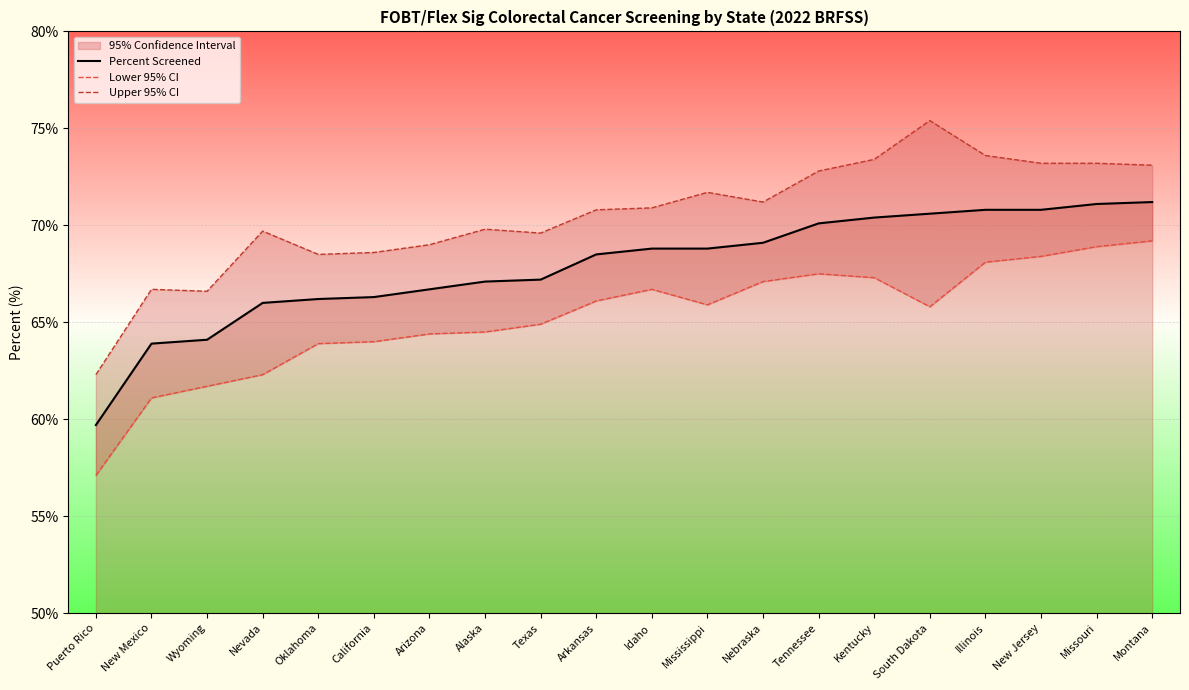

The value of Percent Screened at New Mexico is 30.5. True or false?

False